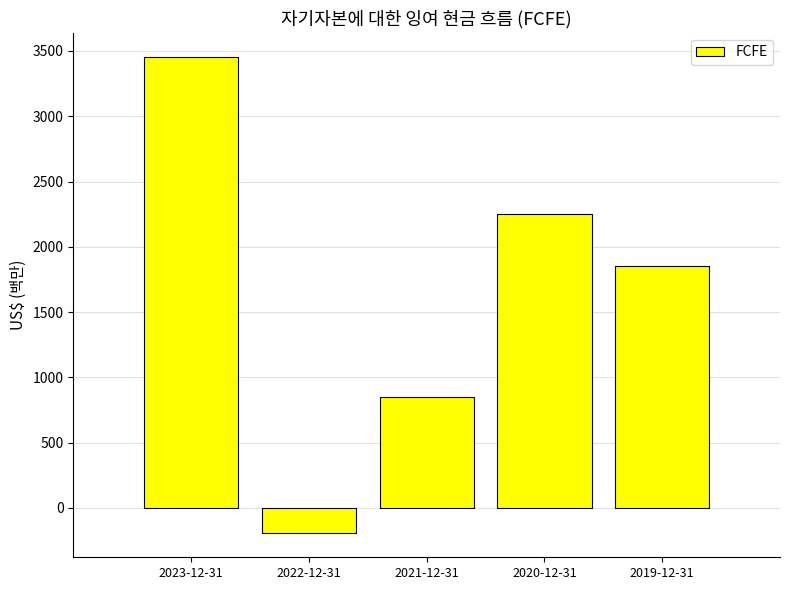

What is the change in value from 2022-12-31 to 2020-12-31?

+2449